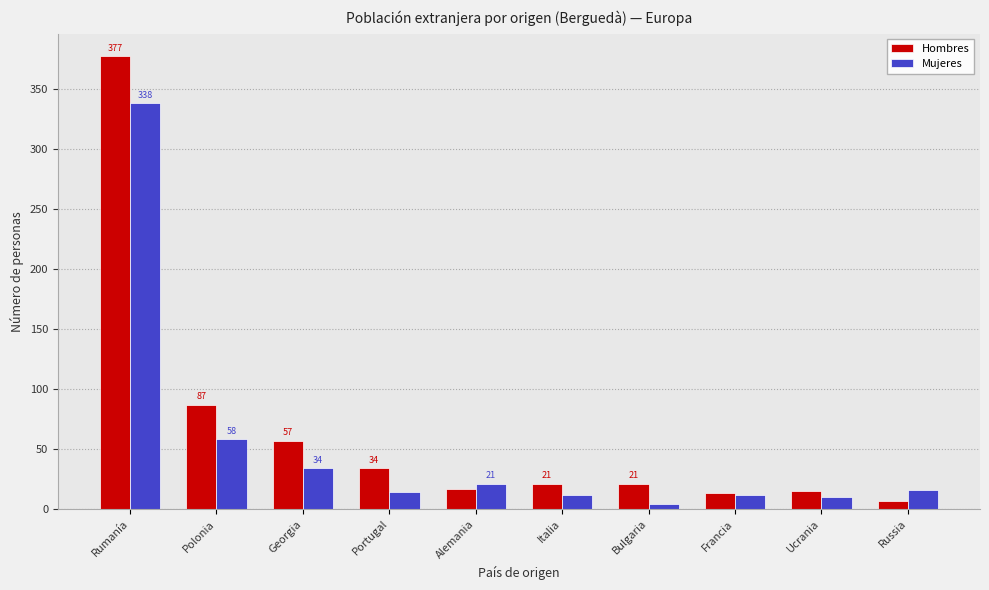

List the series in order of their overall mean, highest first.

Hombres, Mujeres